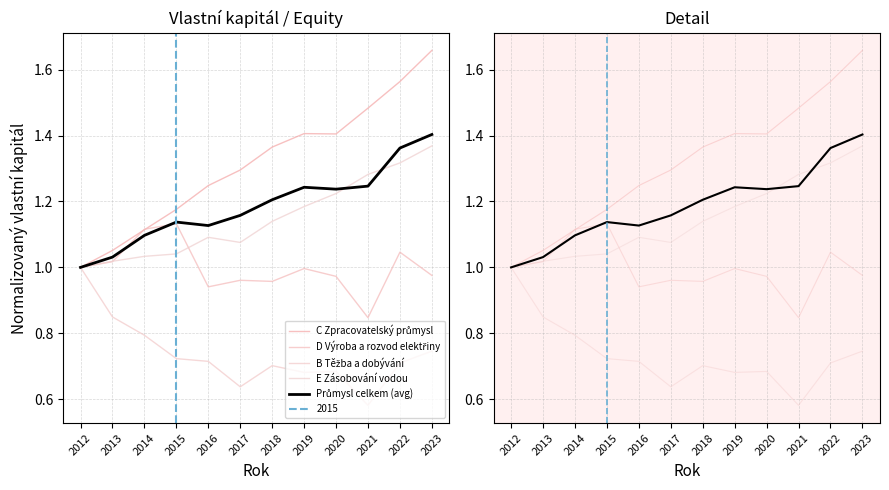

True or false: C Zpracovatelský průmysl has a value of 1.7 at 2023.

True